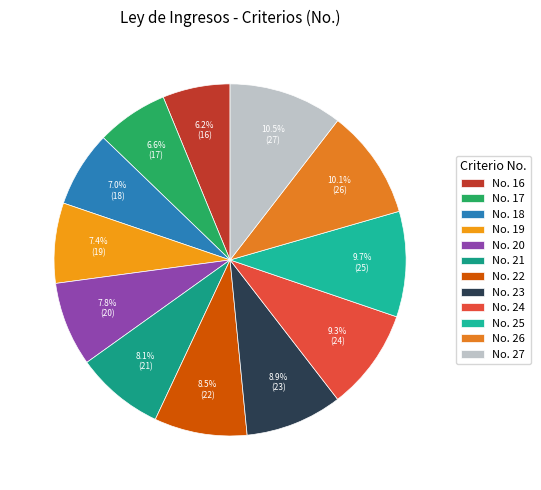

Count the number of slices in the pie.

12